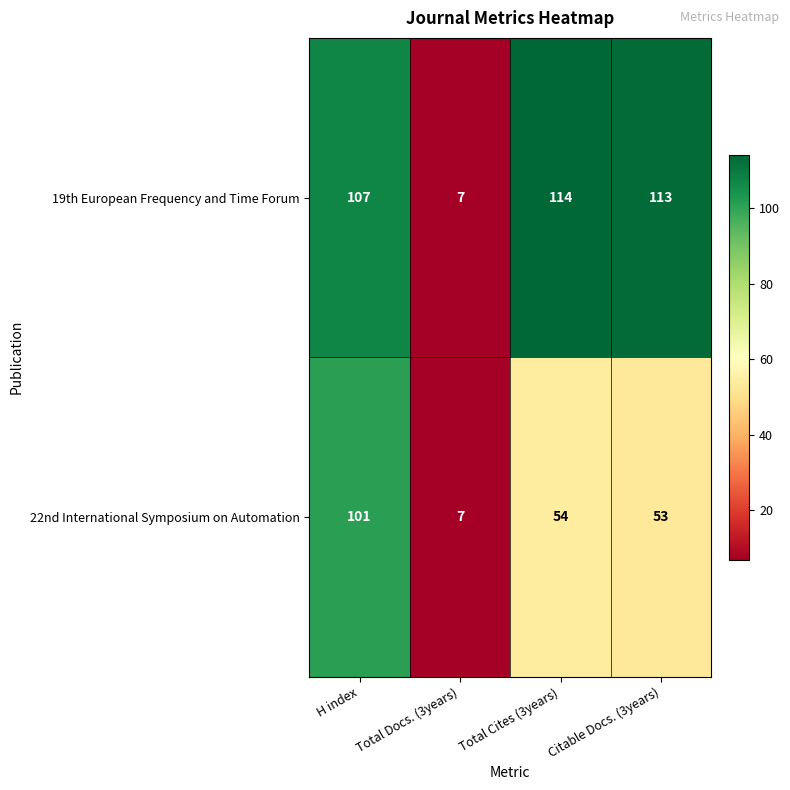

Is it true that 22nd International Symposium on Automation equals 53 at Citable Docs. (3years)?

True